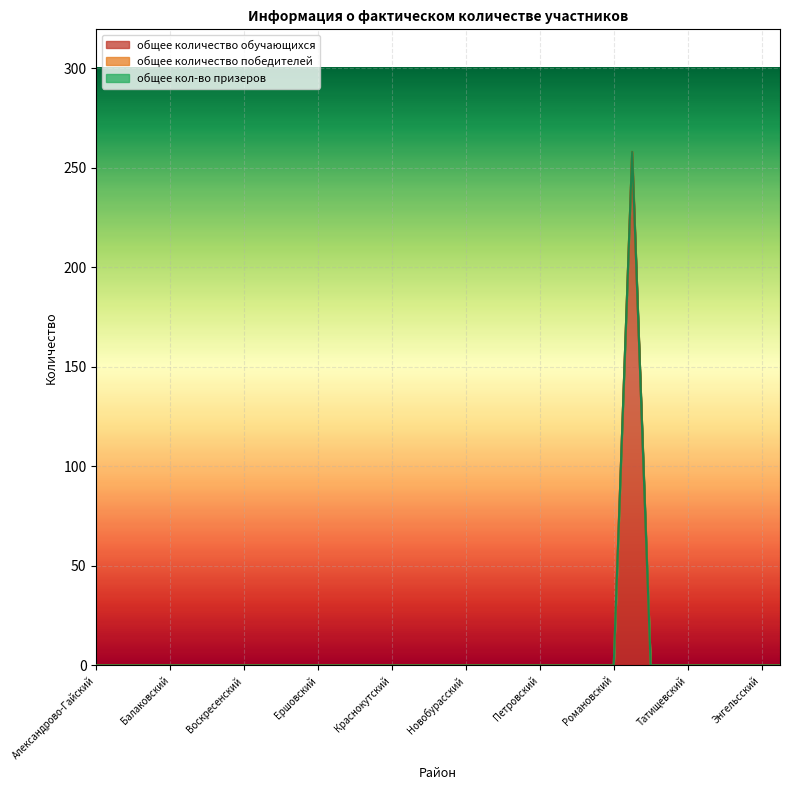

True or false: общее количество обучающихся and общее количество победителей cross at least once.

False